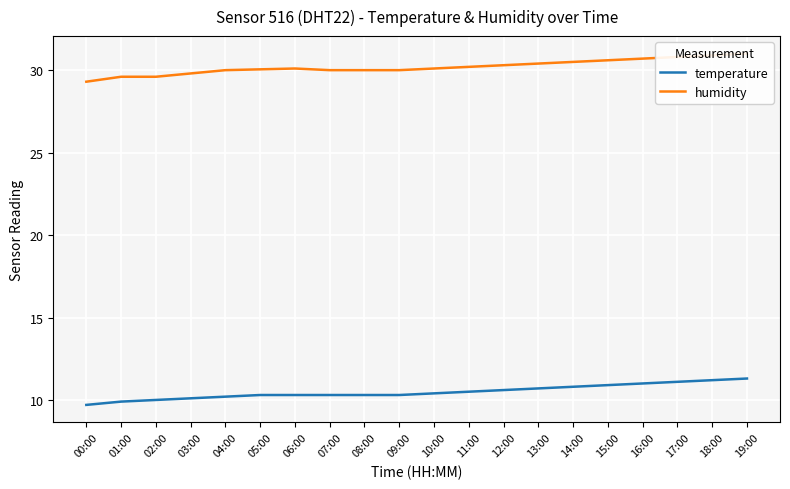

What is the sum of the temperature values at 01:00 and 16:00?

20.9